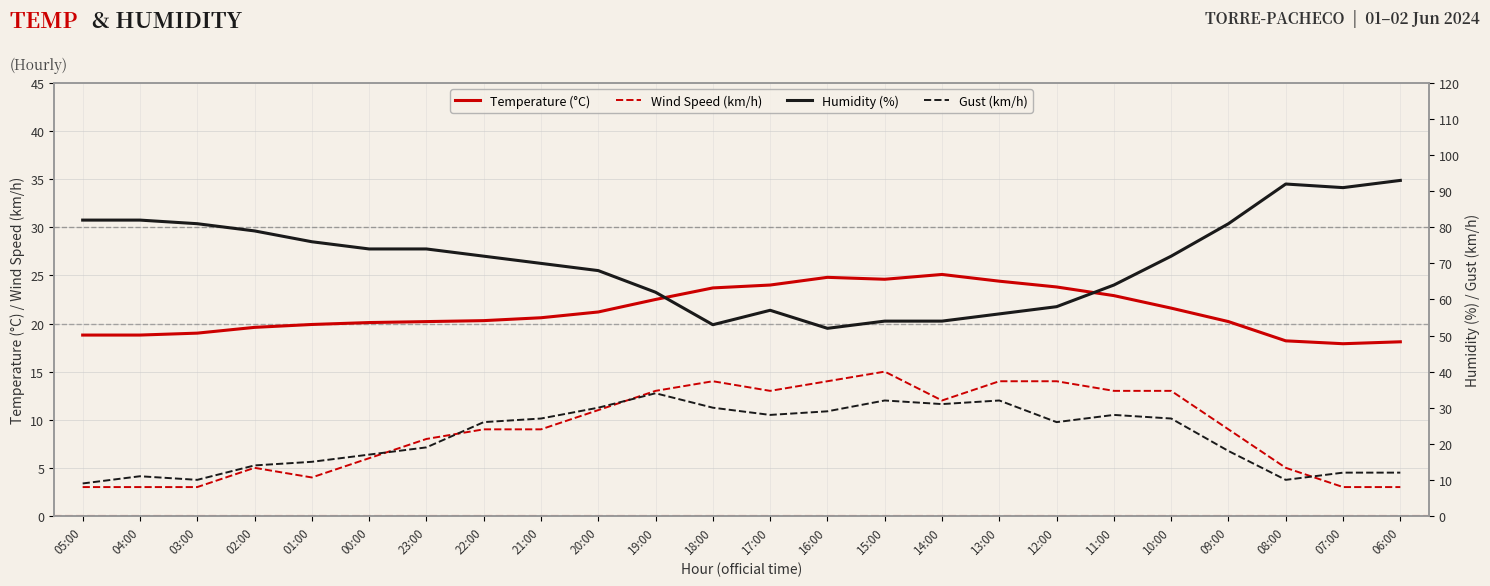

What is the sum of the Temperature (°C) values at 14:00 and 09:00?

45.3